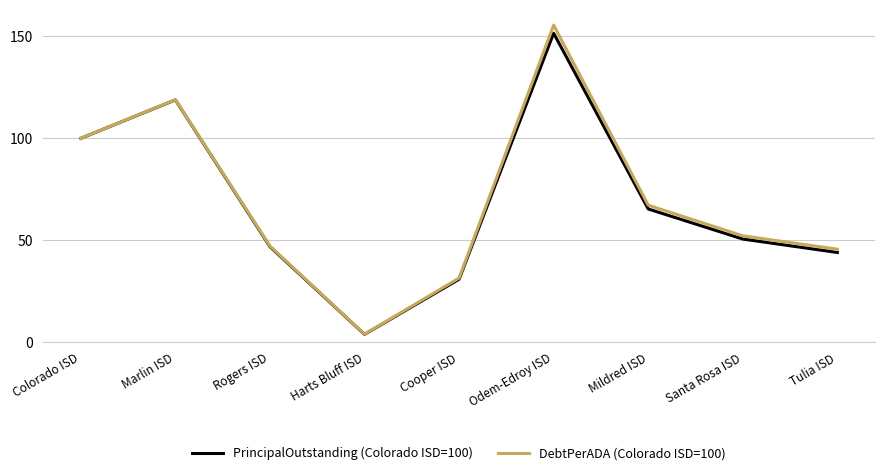

Between Colorado ISD and Cooper ISD, which series saw the biggest shift?

PrincipalOutstanding (Colorado ISD=100)